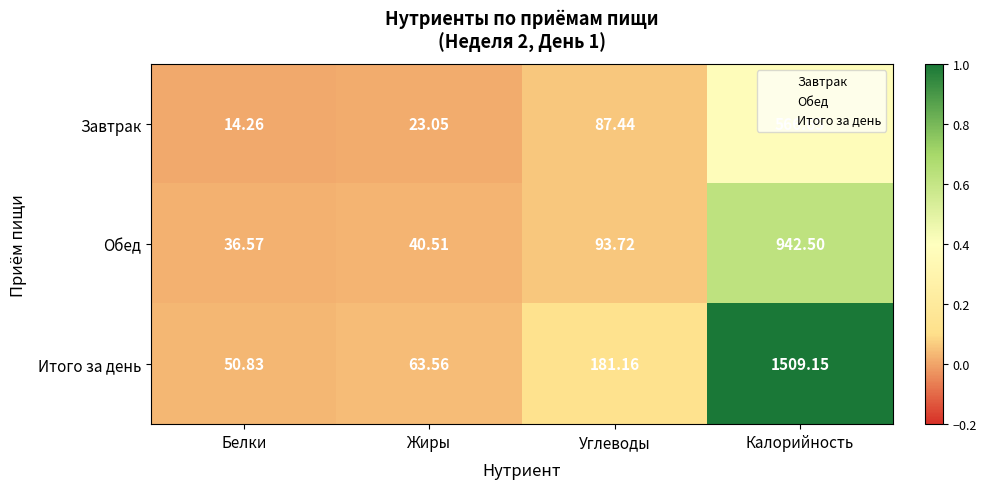

Which label corresponds to the smallest value in the chart?

Белки